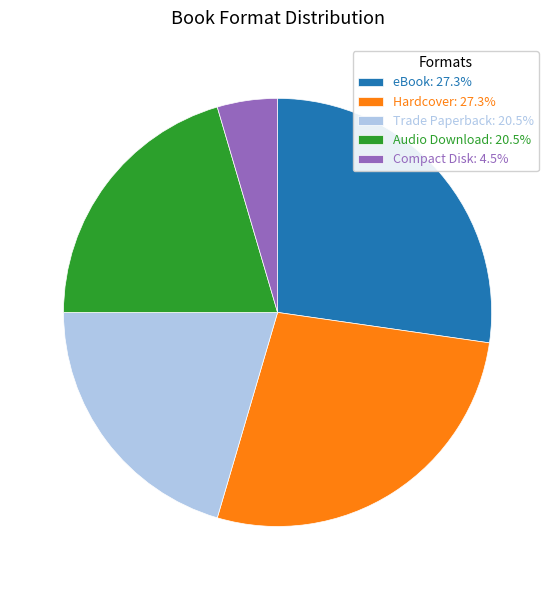

What is the ratio of the value at Compact Disk to the value at Audio Download?

0.2